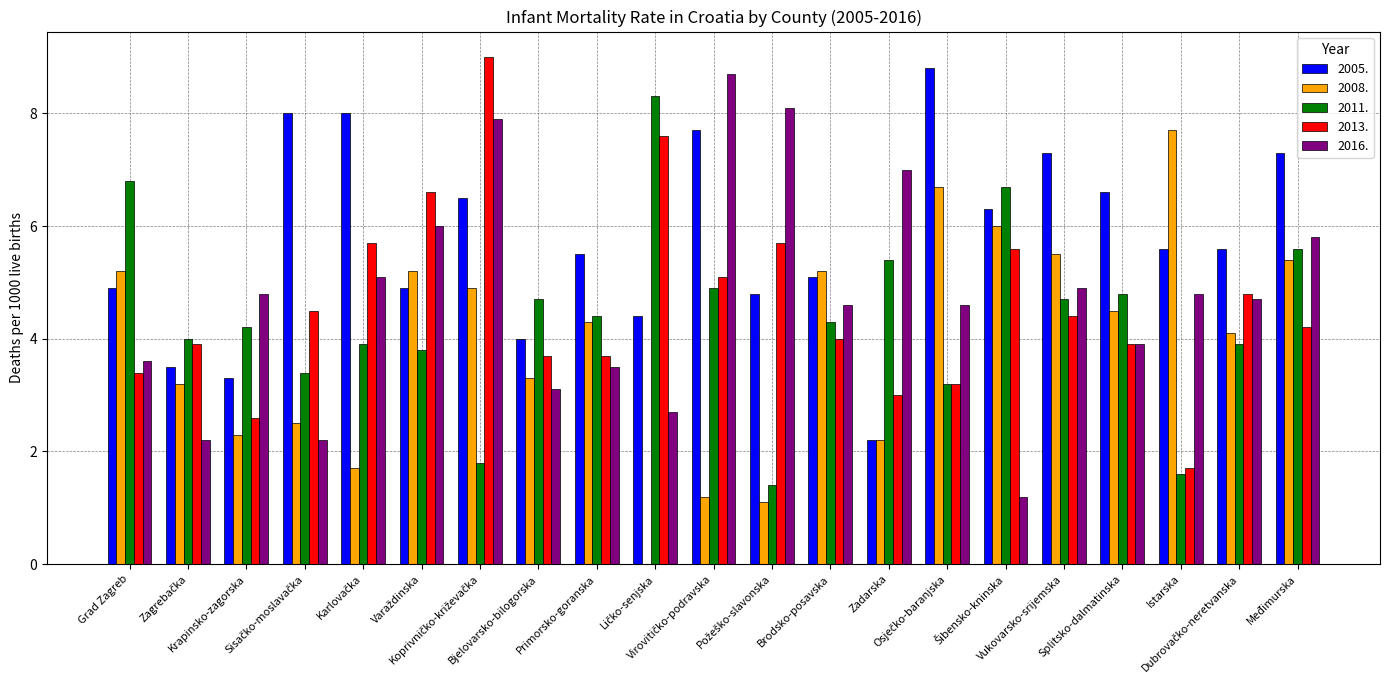

What is the greatest value displayed?

9.0